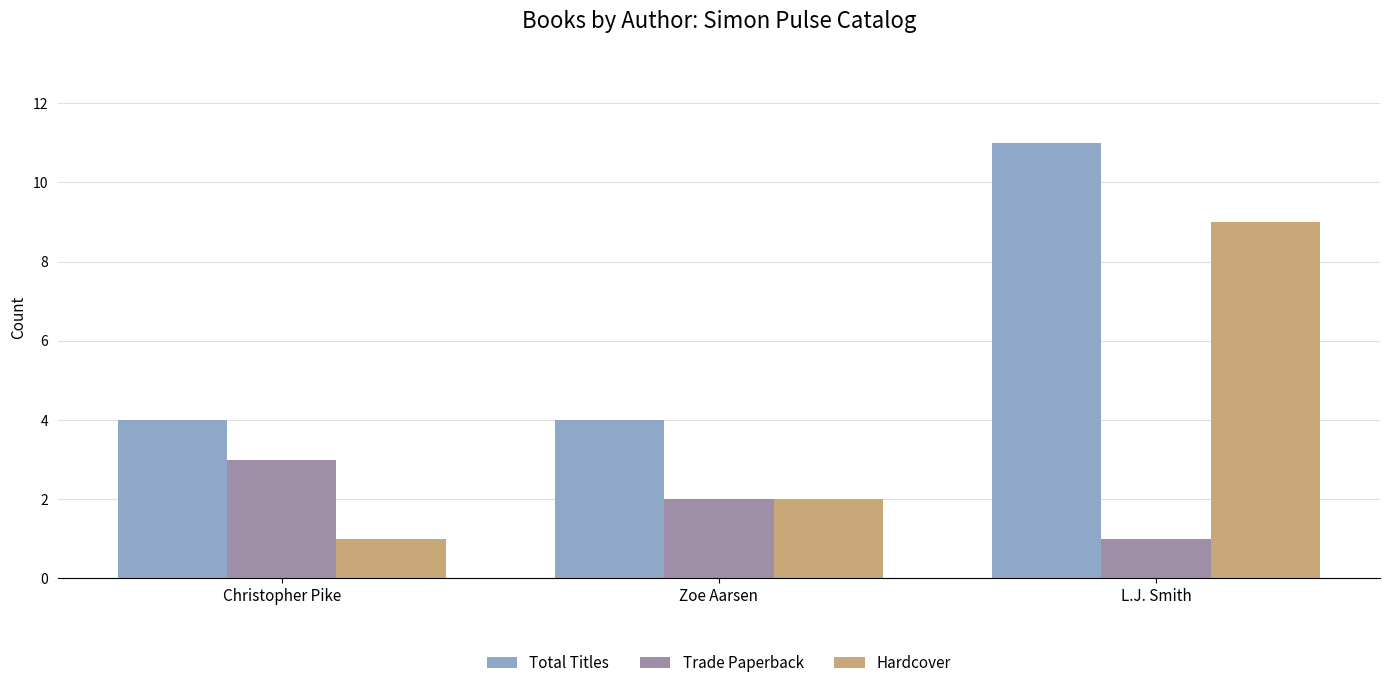

What are all the series names shown in the legend?

Total Titles, Trade Paperback, Hardcover